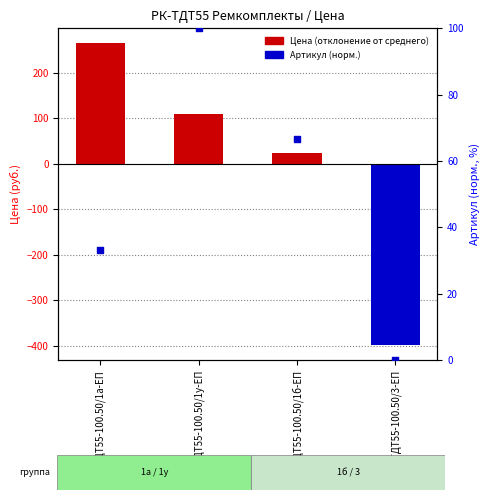

What are all the series names shown in the legend?

Цена (отклонение от среднего), Артикул (норм.)